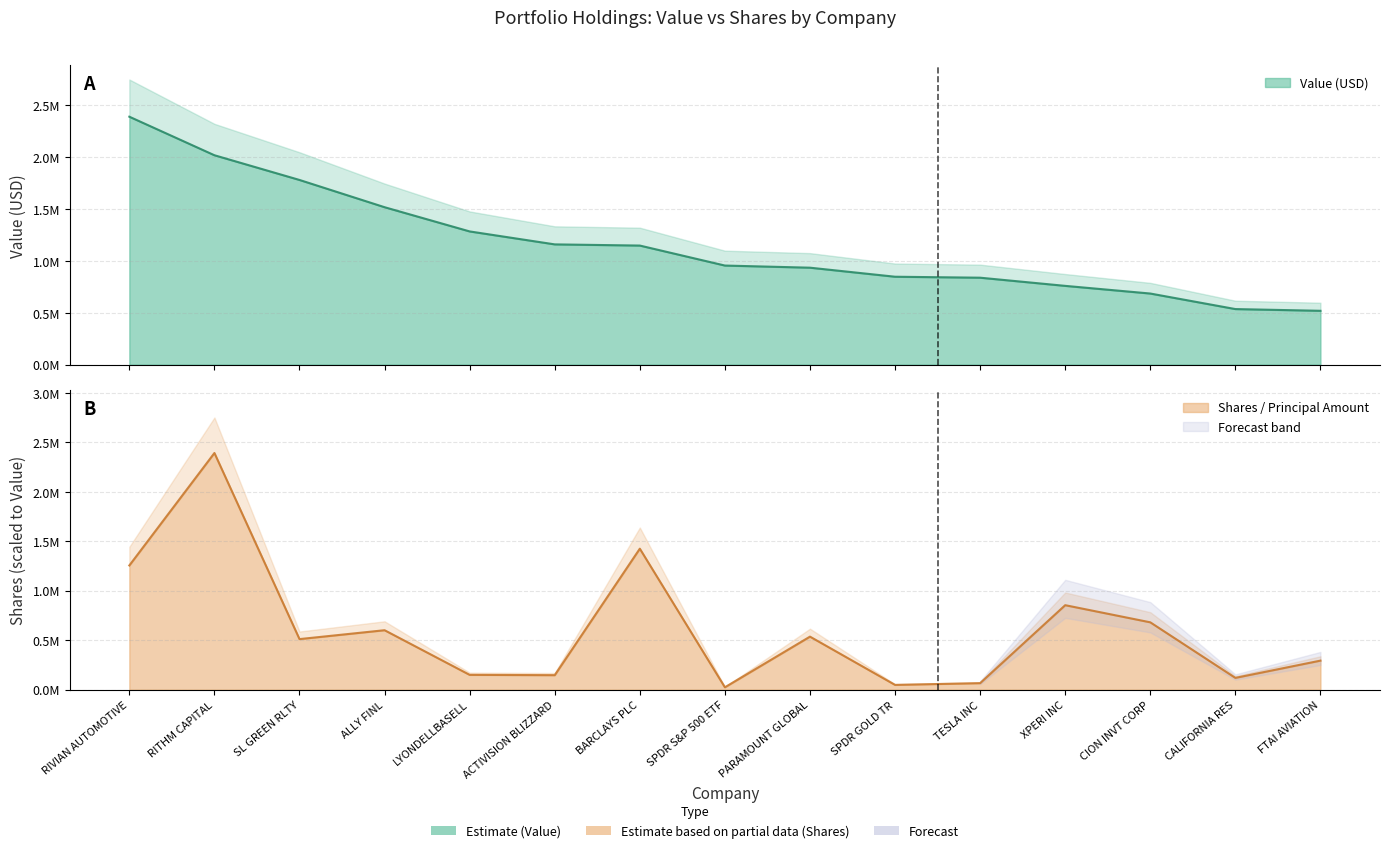

How many intersections are there between Shares or principal amount and Value?

6